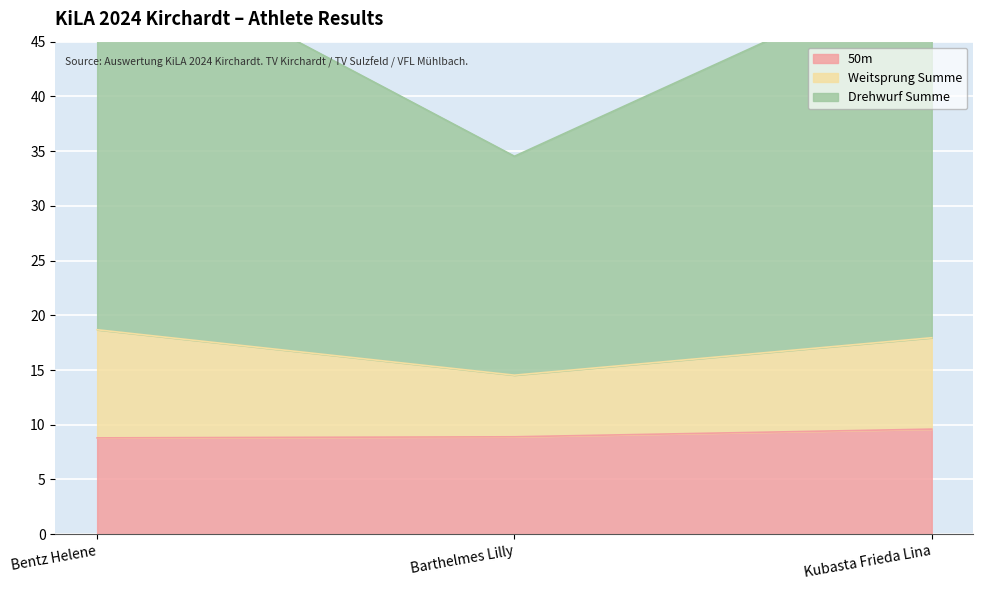

What is the sum of the 50m values at Kubasta Frieda Lina and Bentz Helene?

18.4